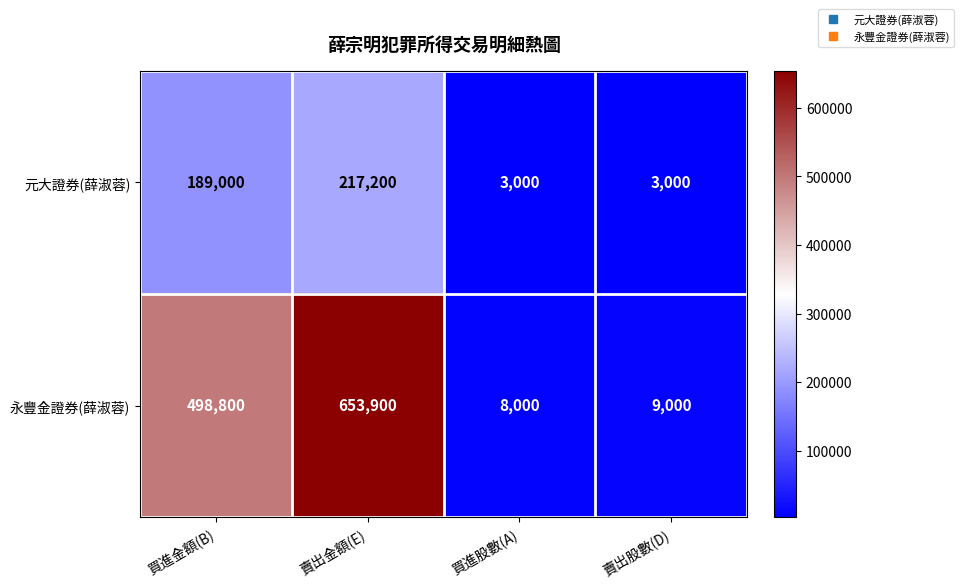

What is the difference between the maximum and minimum values in the 元大證券(薛淑蓉) series?

214200